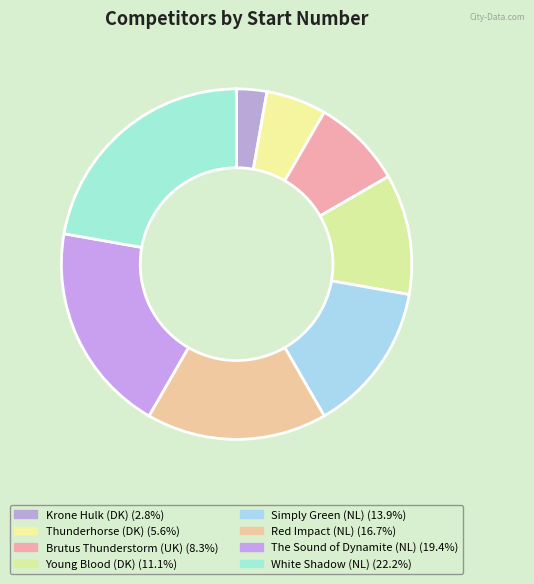

Is it true that Red Impact (NL) is 17% of the pie?

True